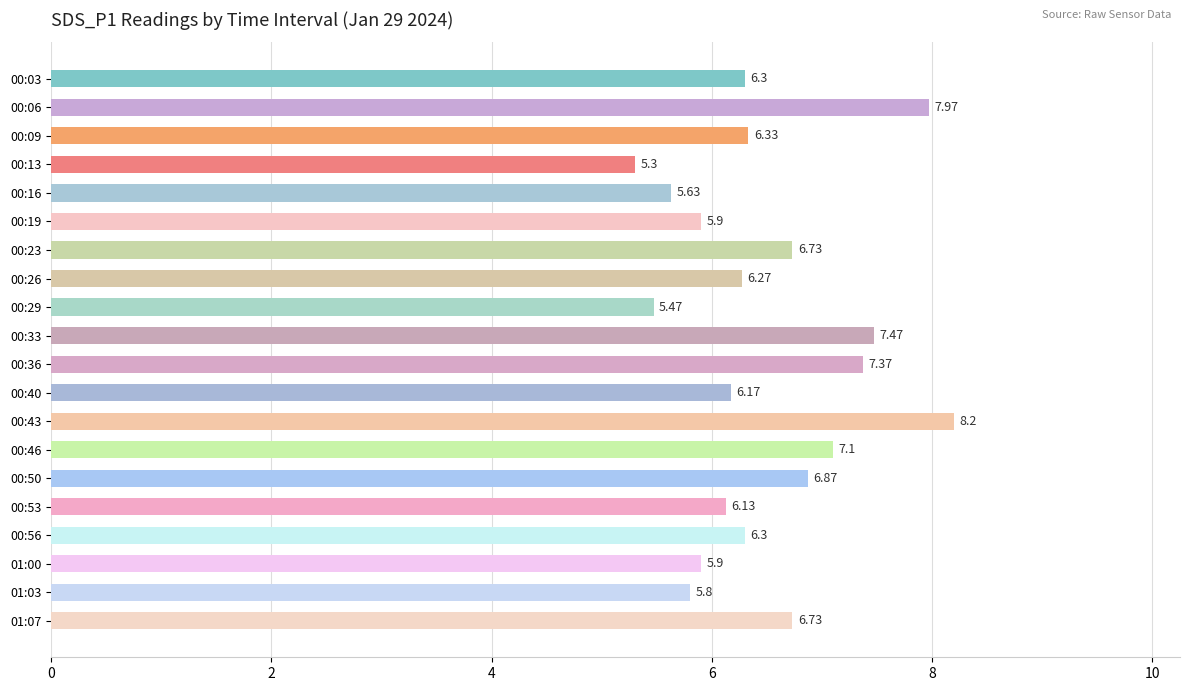

How many bars are there in total?

20